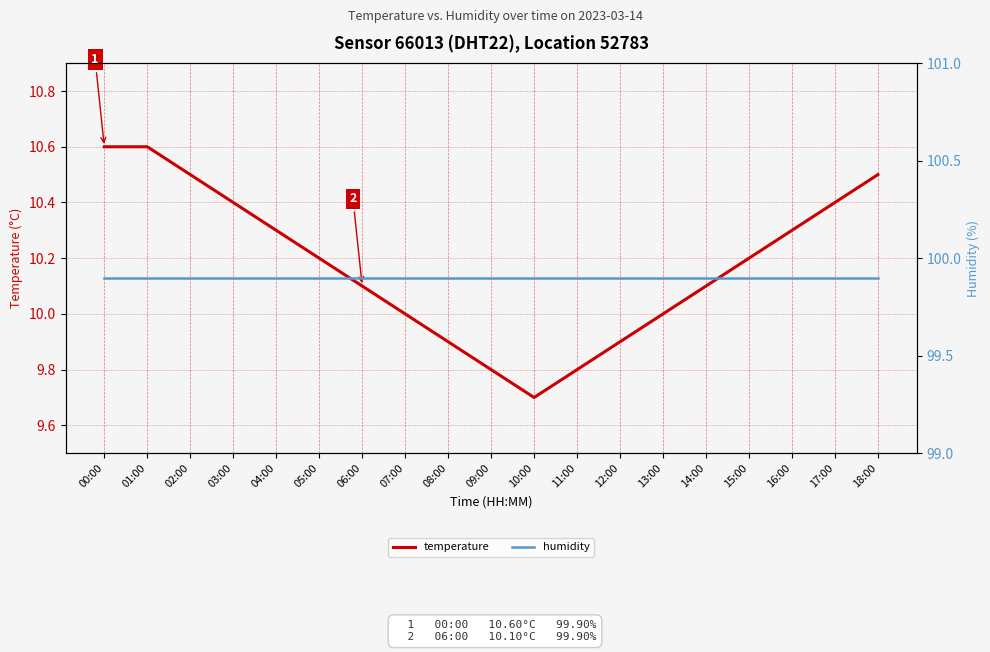

What value does the humidity series have at 18:00?

99.9